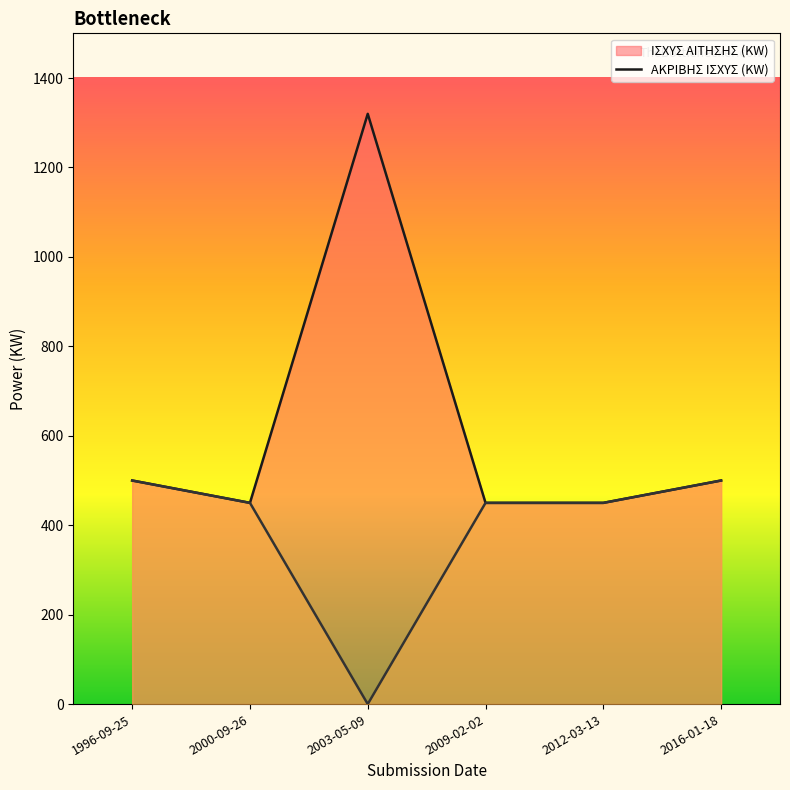

Between 2009-02-02 and 2012-03-13, which series saw the biggest shift?

ΙΣΧΥΣ ΑΙΤΗΣΗΣ (KW) line